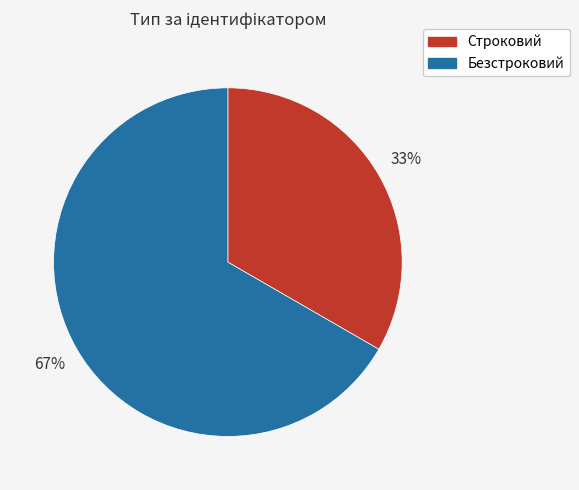

What is the ratio of the value at Безстроковий to the value at Строковий?

2.0